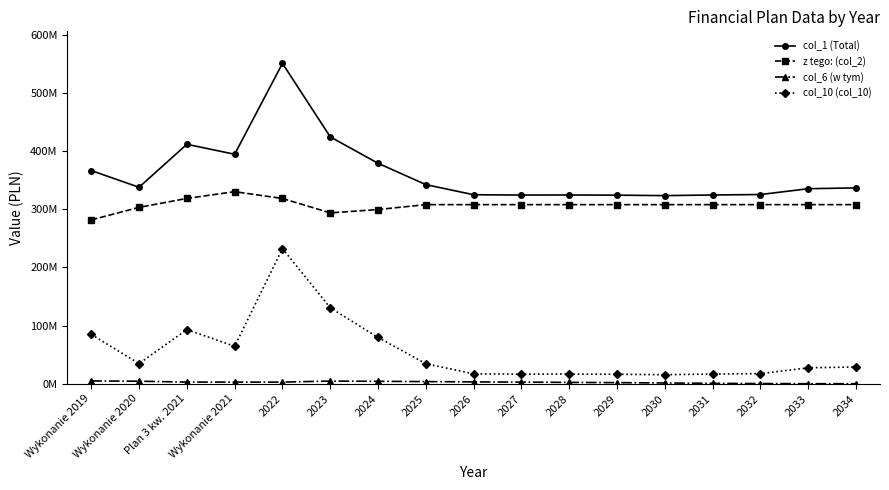

Does the chart have visible grid lines?

No